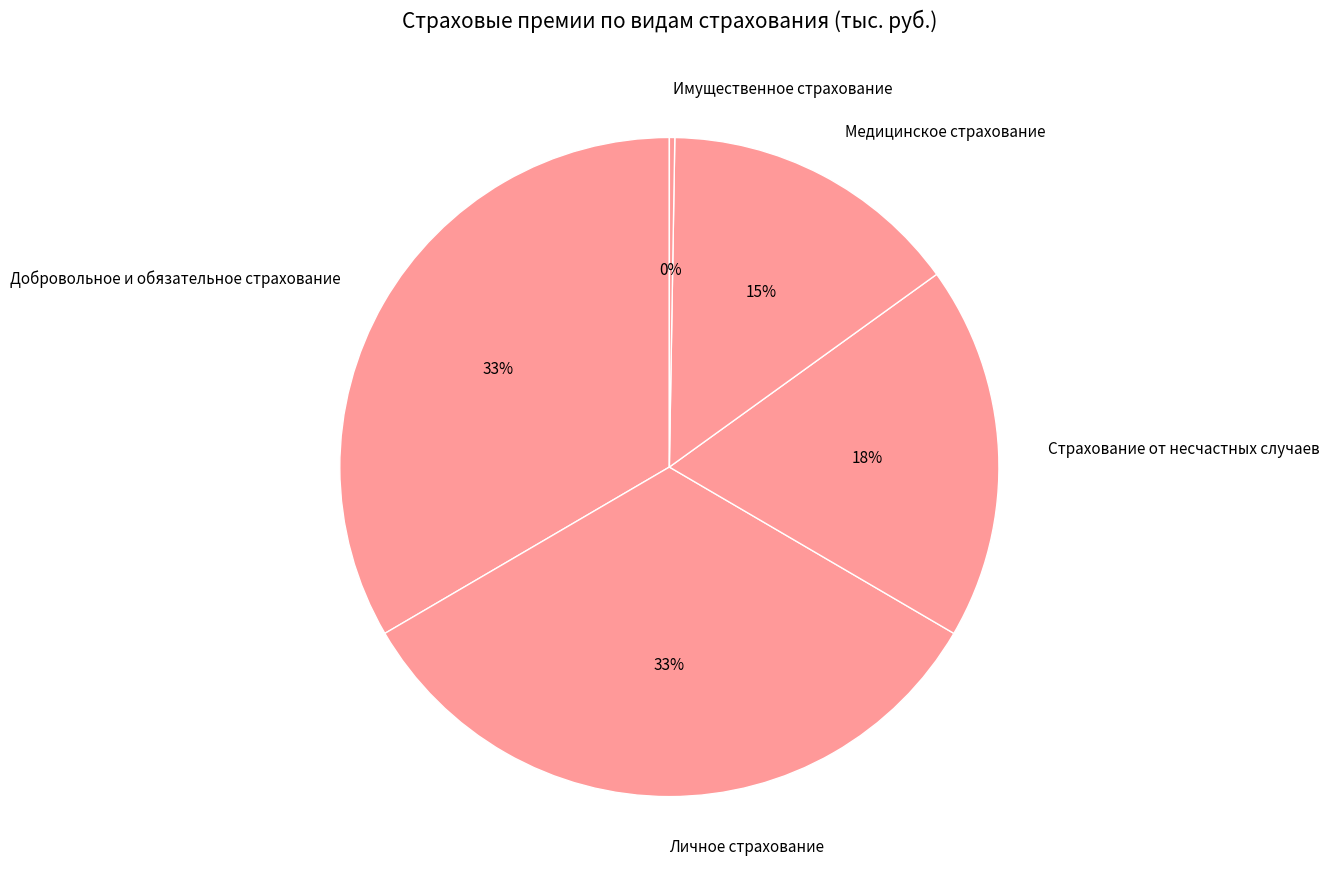

Which slice is the largest?

Добровольное и обязательное страхование